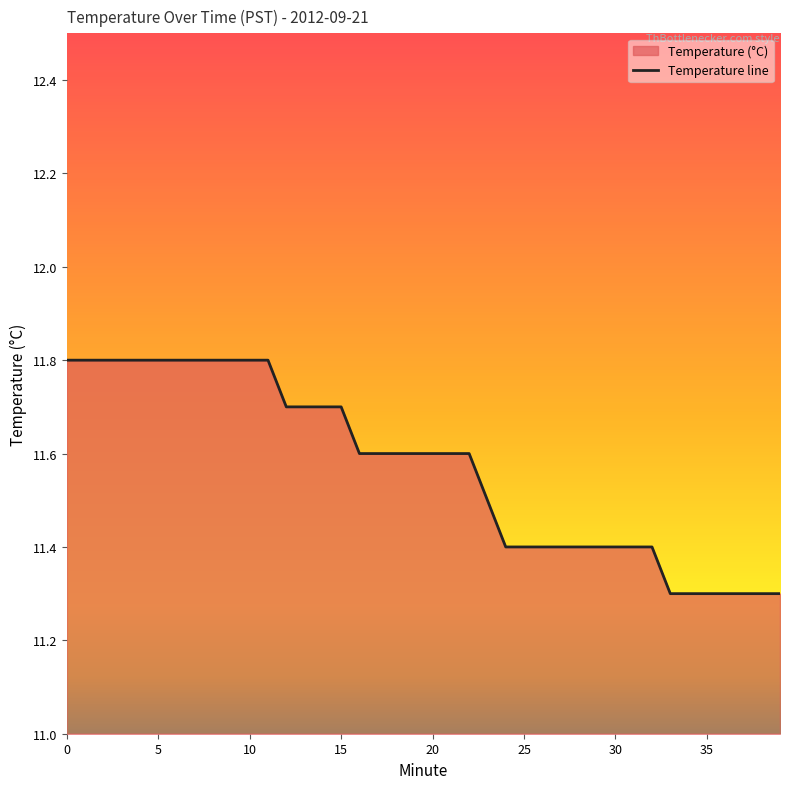

What is the minimum value shown in the chart?

11.3